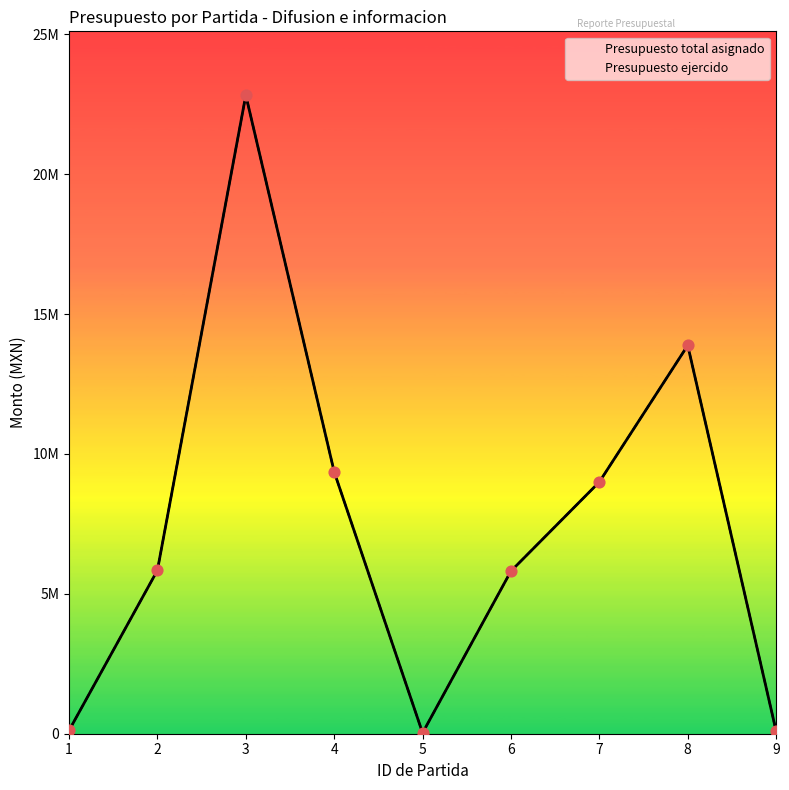

What are all the series names shown in the legend?

Presupuesto total asignado, Presupuesto ejercido